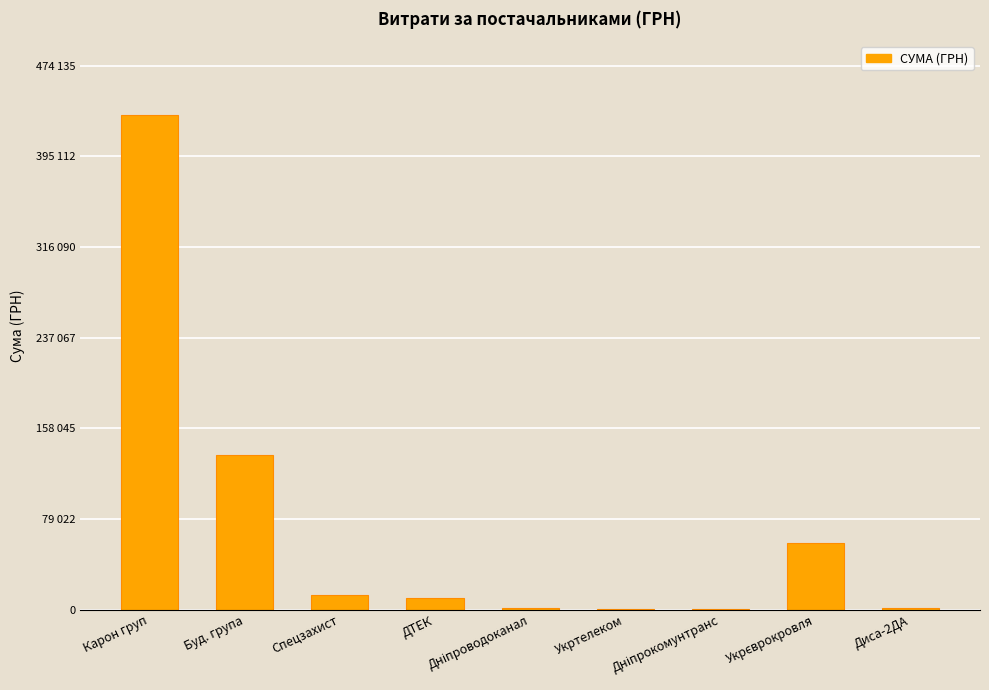

What is the sum of the values at Укрєврокровля and Карон груп?

488806.5